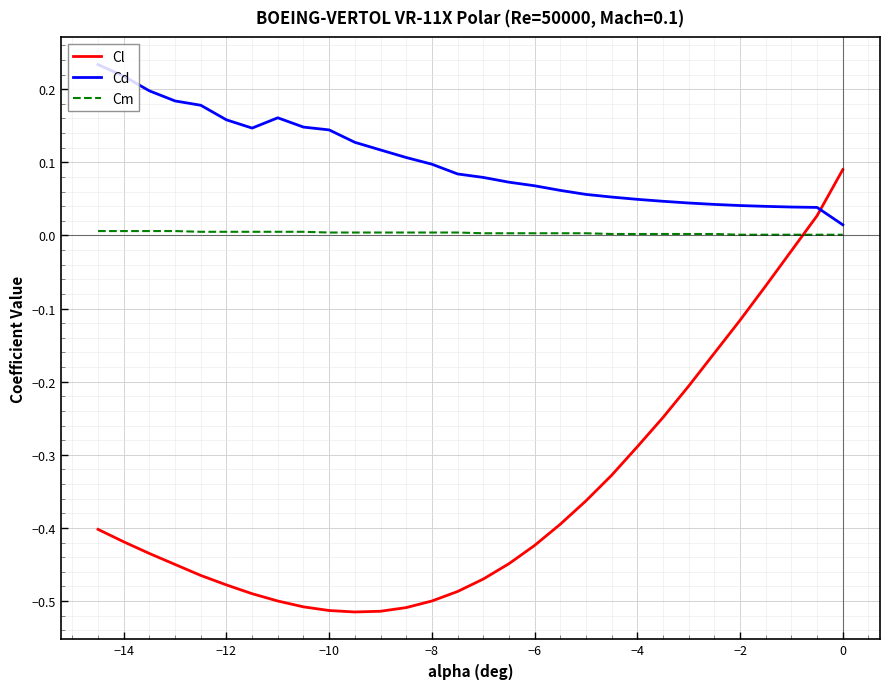

Which series has the widest spread of values?

Cl